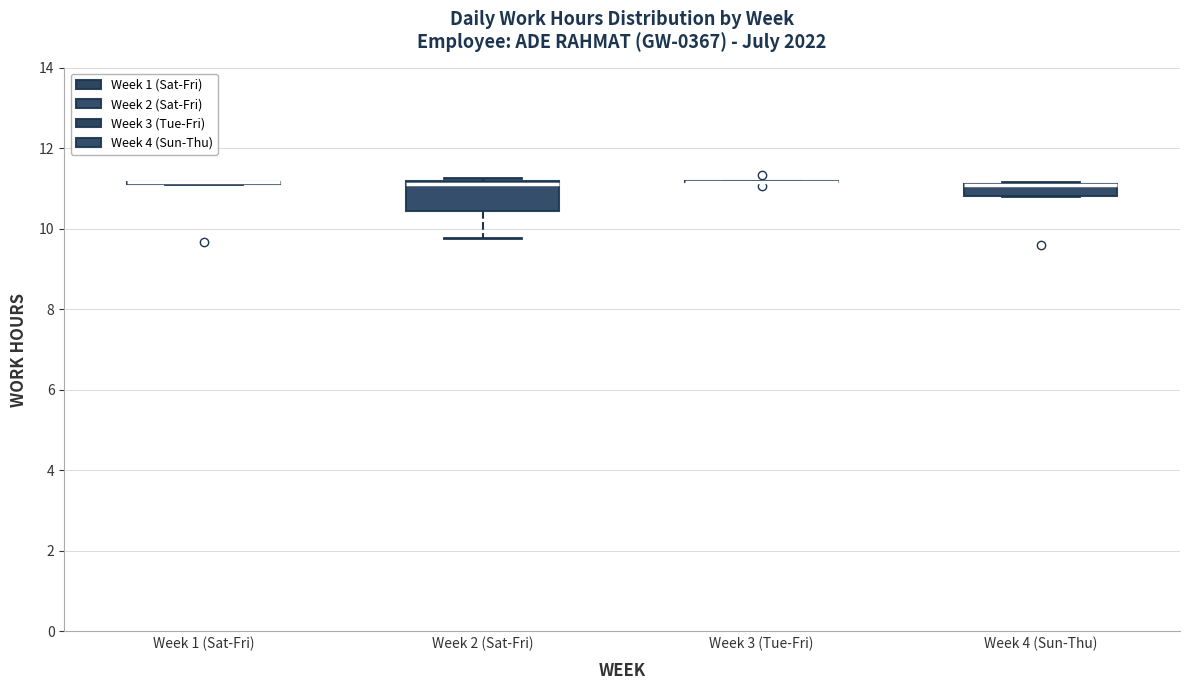

Where is the lower edge of the box for Week 2 (Sat-Fri) on the y-axis? The values are not printed on the chart, so give them approximately, as read against the axis.

10.4